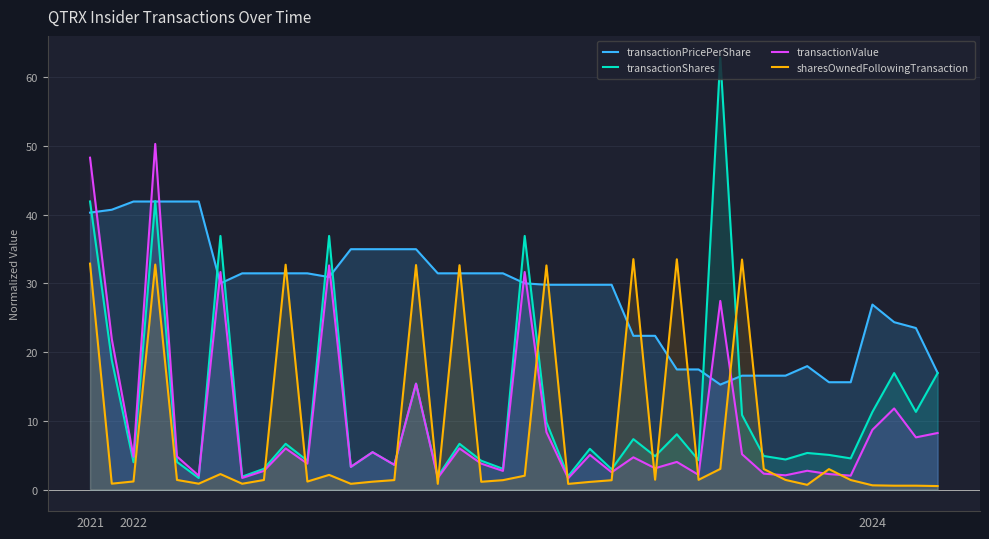

In transactionPricePerShare, how many points are higher than both neighbors (excluding endpoints)?

4